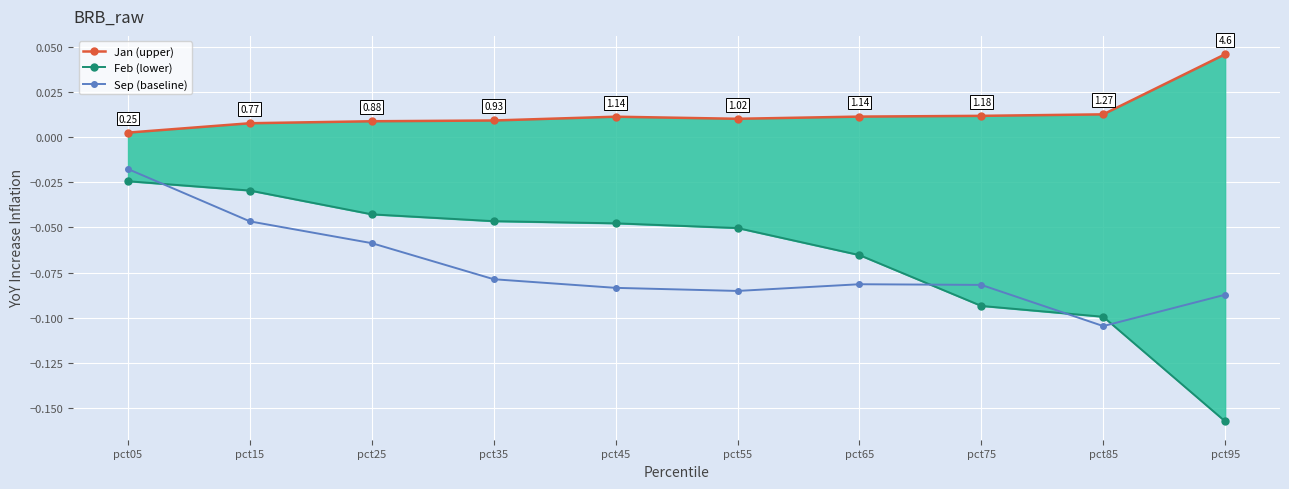

Is the value of Jan (upper) at pct15 greater than the value of Sep (baseline) at pct35?

Yes